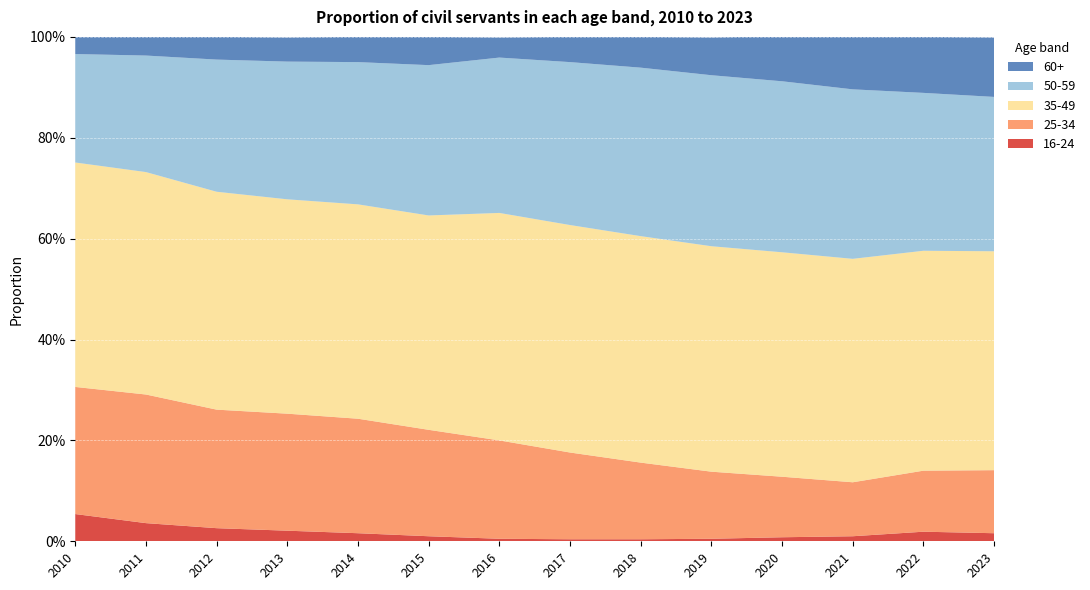

Reading right to left, list all the values displayed in this chart.

16-24: 2023=0.0	2022=0.0	2021=0.0	2020=0.0	2019=0.0	2018=0.0	2017=0.0	2016=0.0	2015=0.0	2014=0.0	2013=0.0	2012=0.0	2011=0.0	2010=0.1
25-34: 2023=0.1	2022=0.1	2021=0.1	2020=0.1	2019=0.1	2018=0.2	2017=0.2	2016=0.2	2015=0.2	2014=0.2	2013=0.2	2012=0.2	2011=0.3	2010=0.3
35-49: 2023=0.4	2022=0.4	2021=0.4	2020=0.4	2019=0.4	2018=0.4	2017=0.5	2016=0.5	2015=0.4	2014=0.4	2013=0.4	2012=0.4	2011=0.4	2010=0.4
50-59: 2023=0.3	2022=0.3	2021=0.3	2020=0.3	2019=0.3	2018=0.3	2017=0.3	2016=0.3	2015=0.3	2014=0.3	2013=0.3	2012=0.3	2011=0.2	2010=0.2
60+: 2023=0.1	2022=0.1	2021=0.1	2020=0.1	2019=0.1	2018=0.1	2017=0.1	2016=0.0	2015=0.1	2014=0.1	2013=0.0	2012=0.0	2011=0.0	2010=0.0